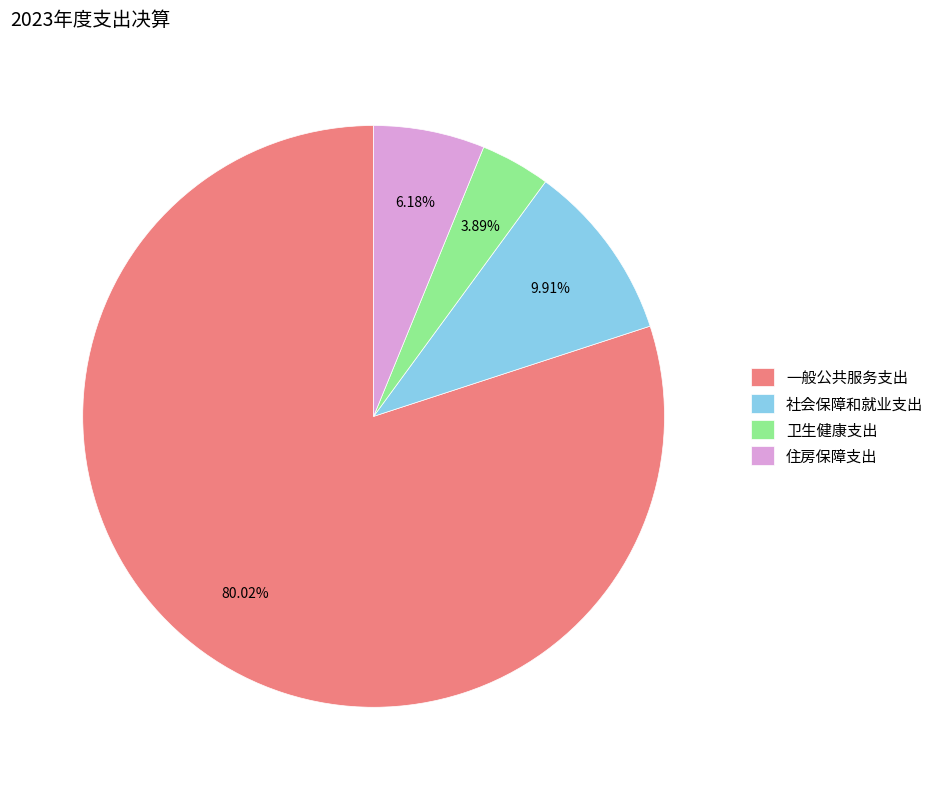

To the nearest percent, what portion does 一般公共服务支出 represent?

80%